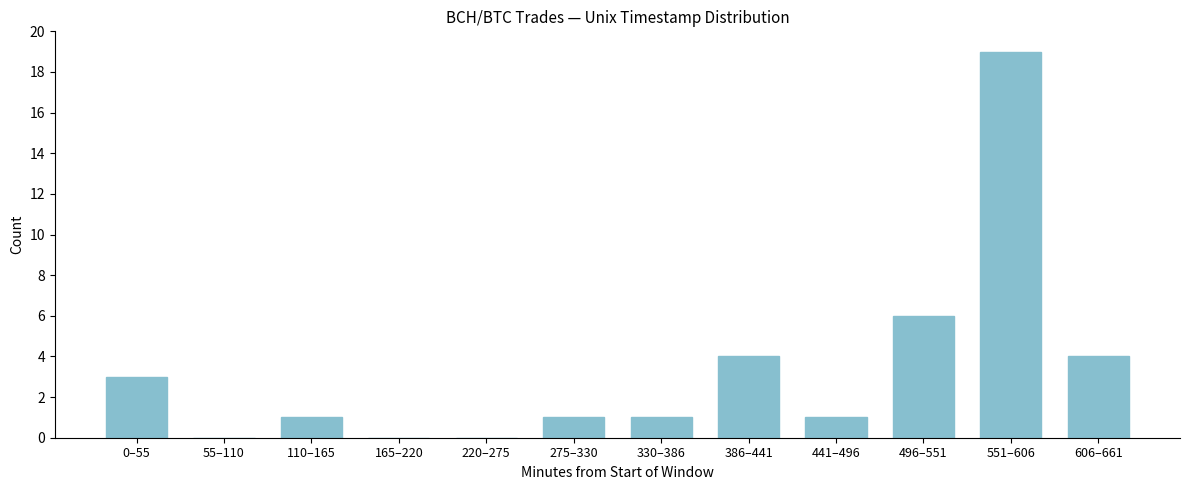

Reading left to right, list all the values displayed in this chart.

0–55=3	55–110=0	110–165=1	165–220=0	220–275=0	275–330=1	330–386=1	386–441=4	441–496=1	496–551=6	551–606=19	606–661=4